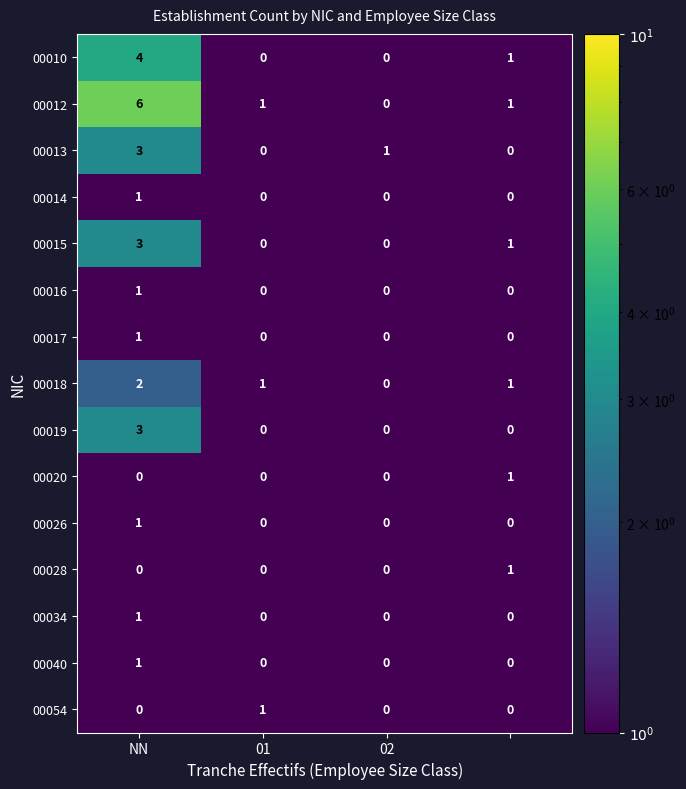

How many 00012 values are between 1 and 6?

3